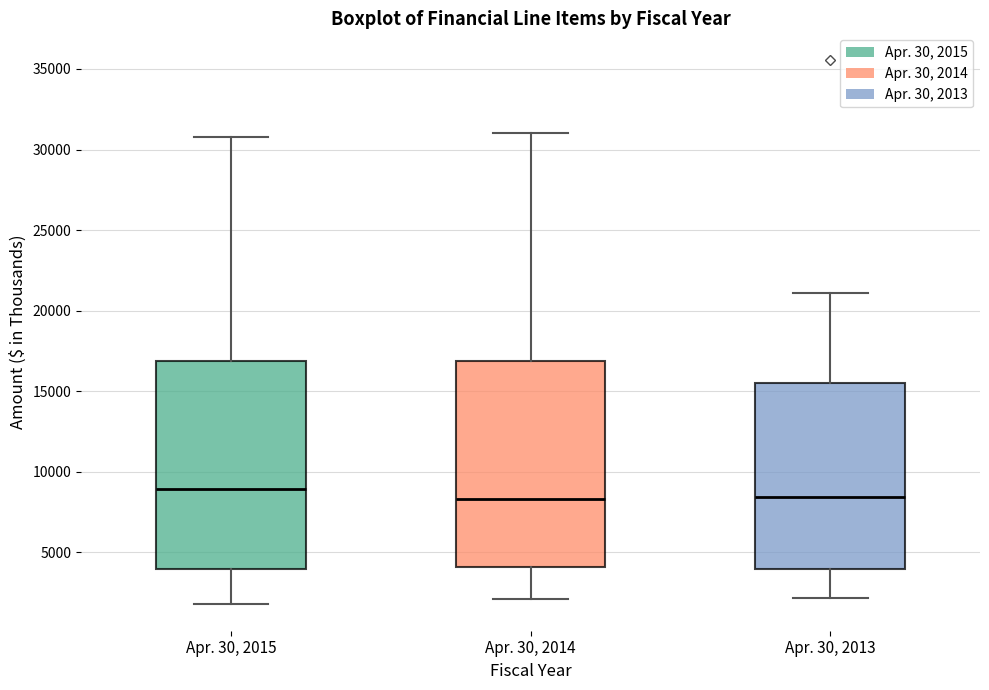

Where does the median line of the box for Apr. 30, 2014 sit on the y-axis? The values are not printed on the chart, so give them approximately, as read against the axis.

8500